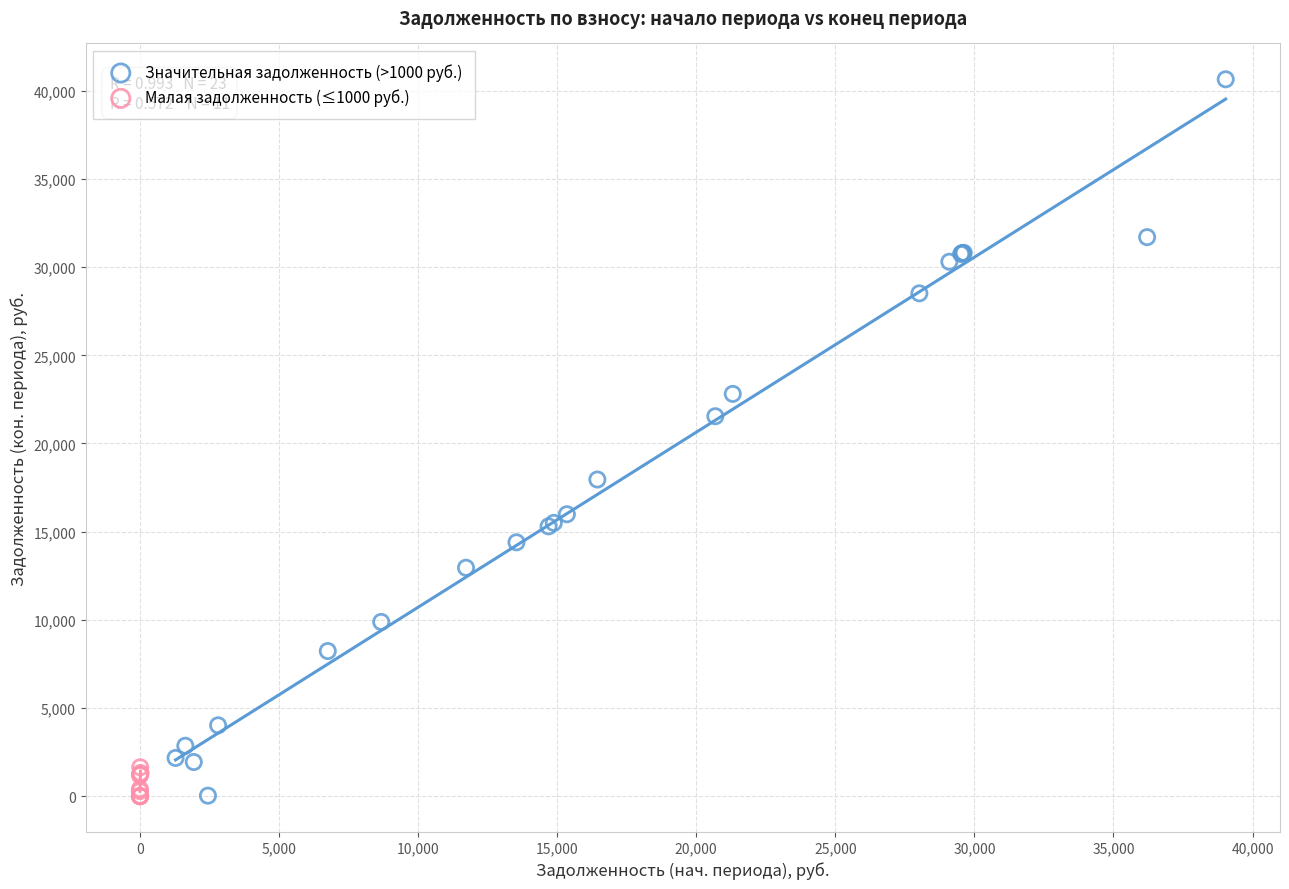

Which series contains the highest Y value?

Значительная задолженность (>1000 руб.)